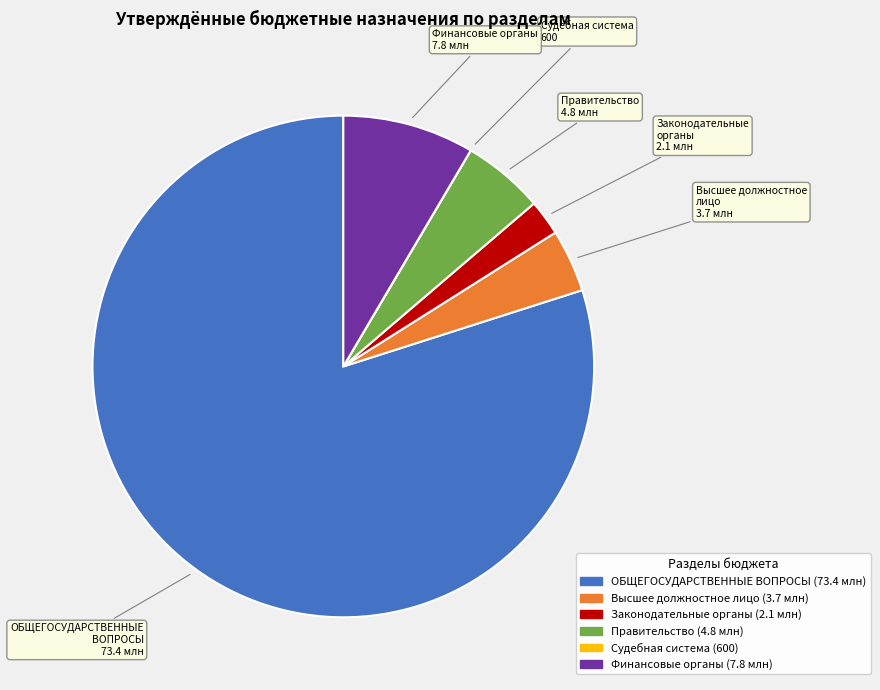

Approximately how many times larger is the value at Законодательные органы compared to Высшее должностное лицо?

0.6